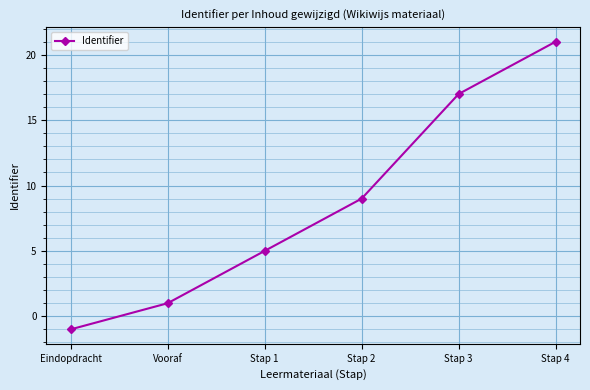

What is the smallest value displayed?

-1